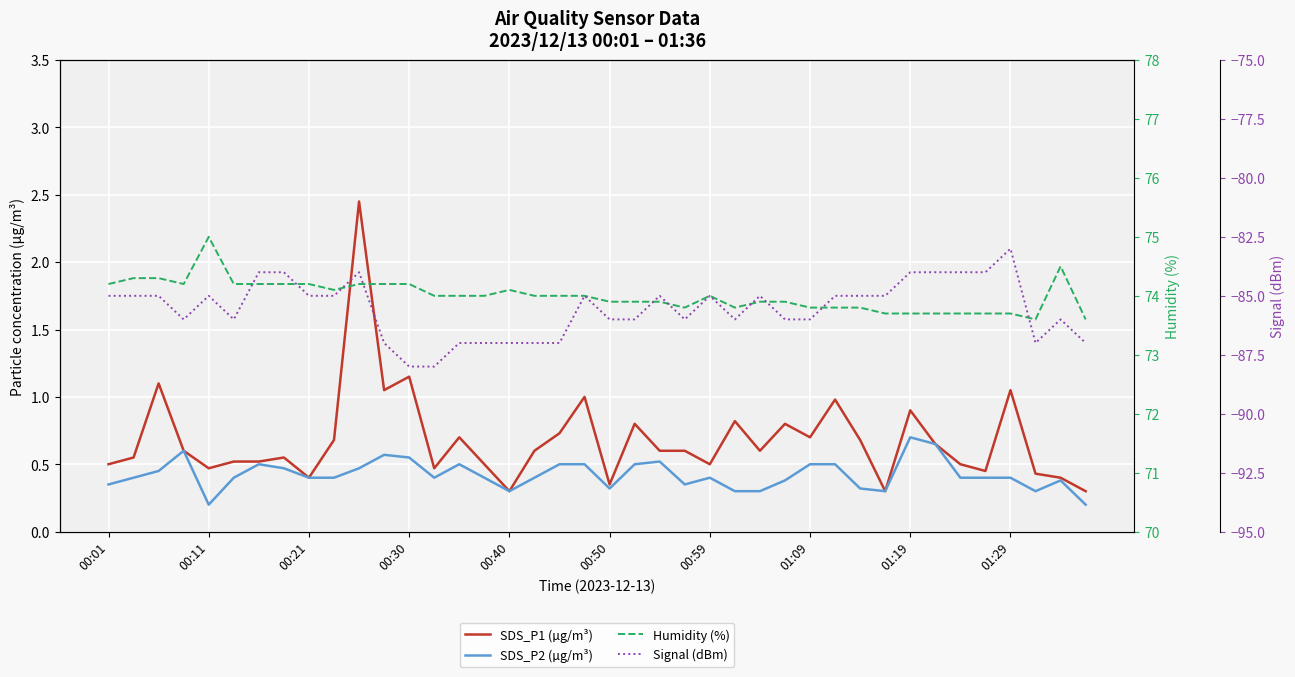

What is the spread (max minus min) of values at 00:40?

161.1